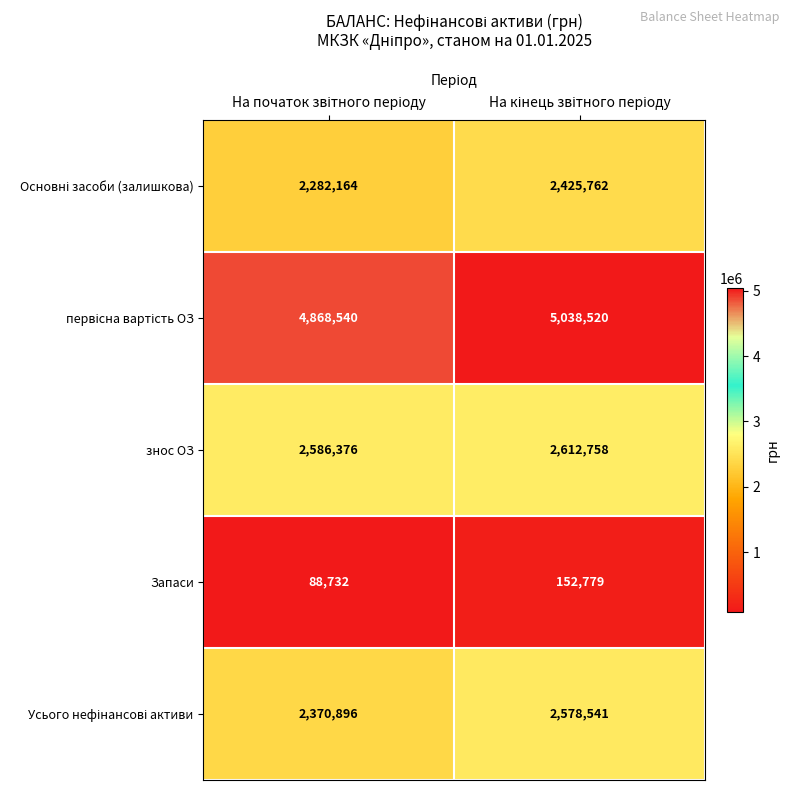

What is the greatest value displayed?

5038520